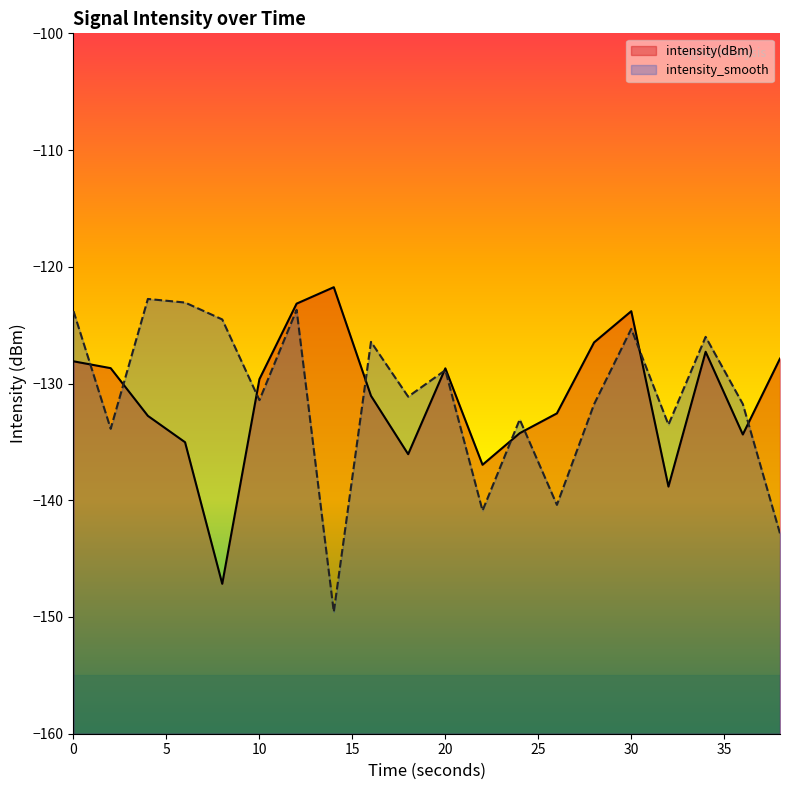

Reading left to right, extract all data points from this chart.

intensity(dBm): -128.1	-128.7	-132.8	-135.0	-147.2	-129.6	-123.2	-121.7	-131.1	-136.1	-128.7	-137.0	-134.3	-132.6	-126.5	-123.8	-138.8	-127.3	-134.4	-127.9
intensity_smooth: -123.8	-133.9	-122.8	-123.1	-124.5	-131.4	-123.7	-149.6	-126.4	-131.1	-128.9	-140.9	-133.1	-140.4	-131.8	-125.3	-133.5	-126.0	-131.8	-142.8